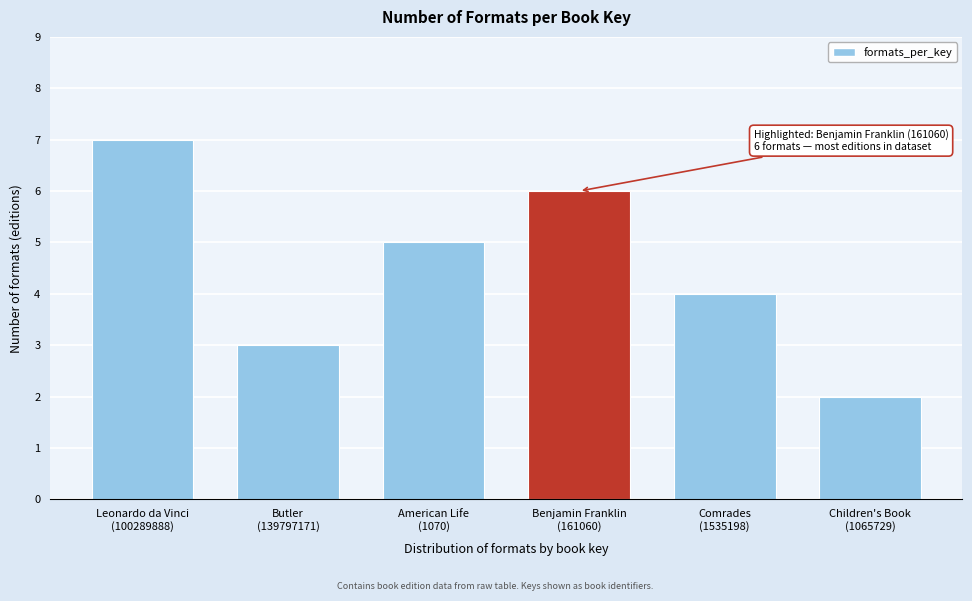

Reading left to right, extract all data points from this chart.

7	3	5	6	4	2